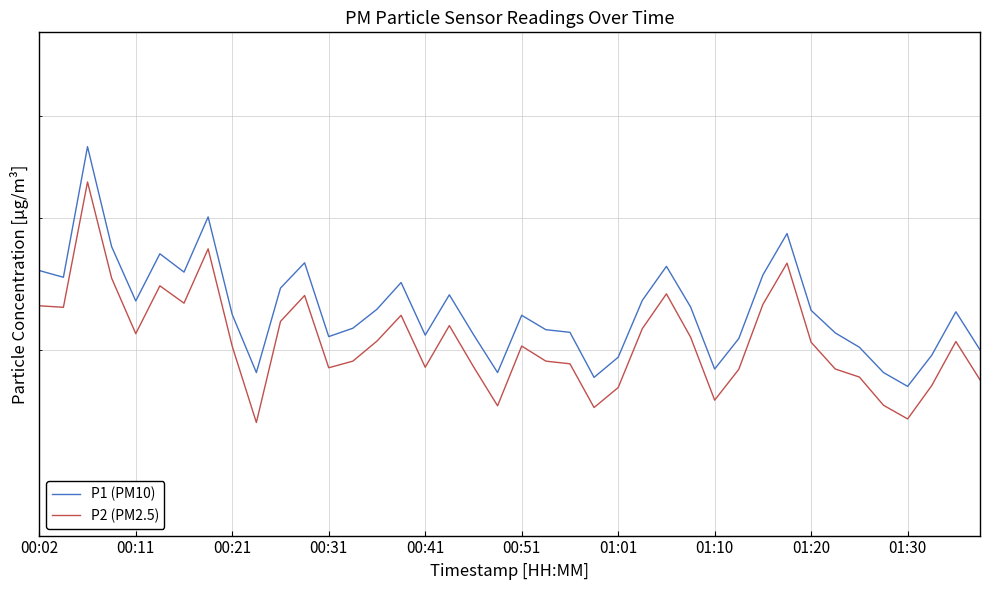

Rank the series by their average value, from lowest to highest.

P2 (PM2.5), P1 (PM10)